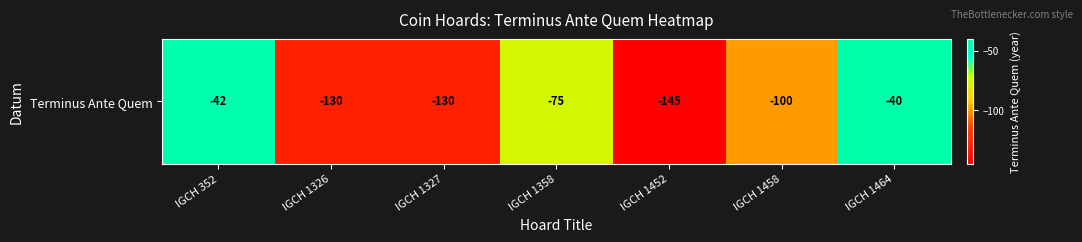

Which label corresponds to the largest value in the chart?

IGCH 1464